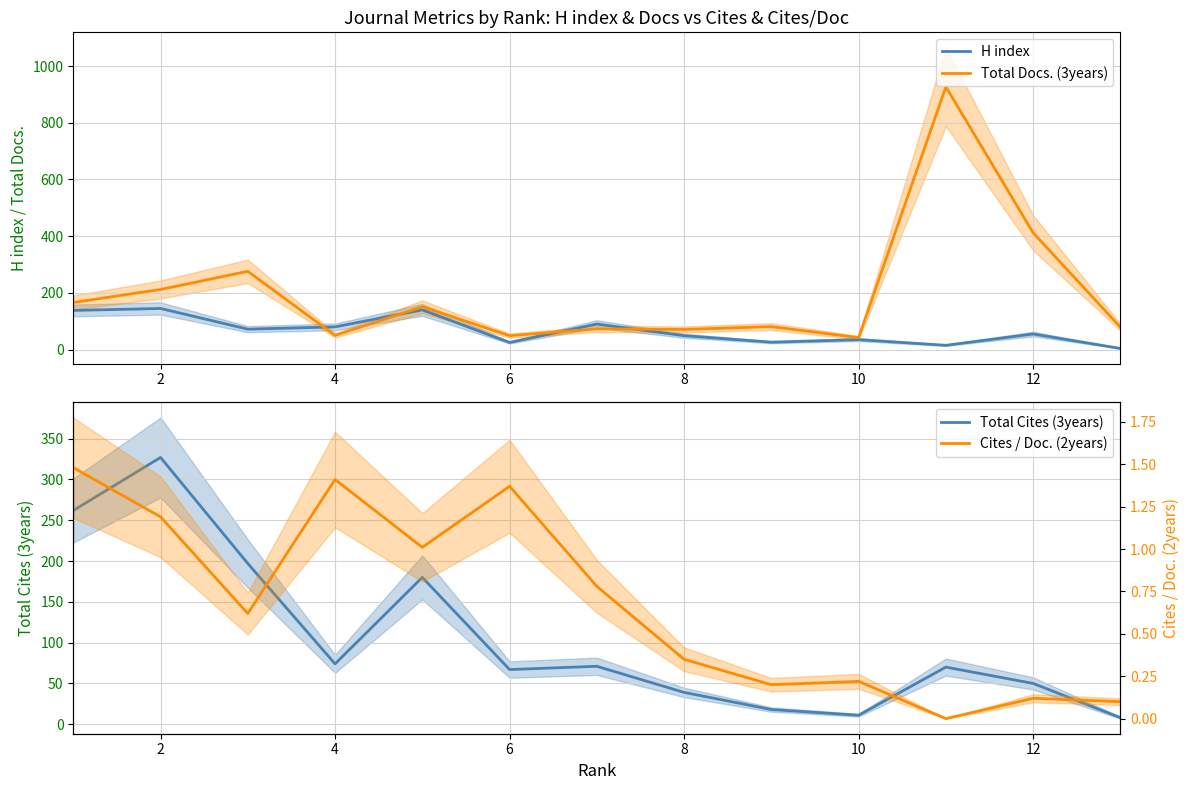

What is the sum of the Total Docs. (3years) values at 4 and 2?

262